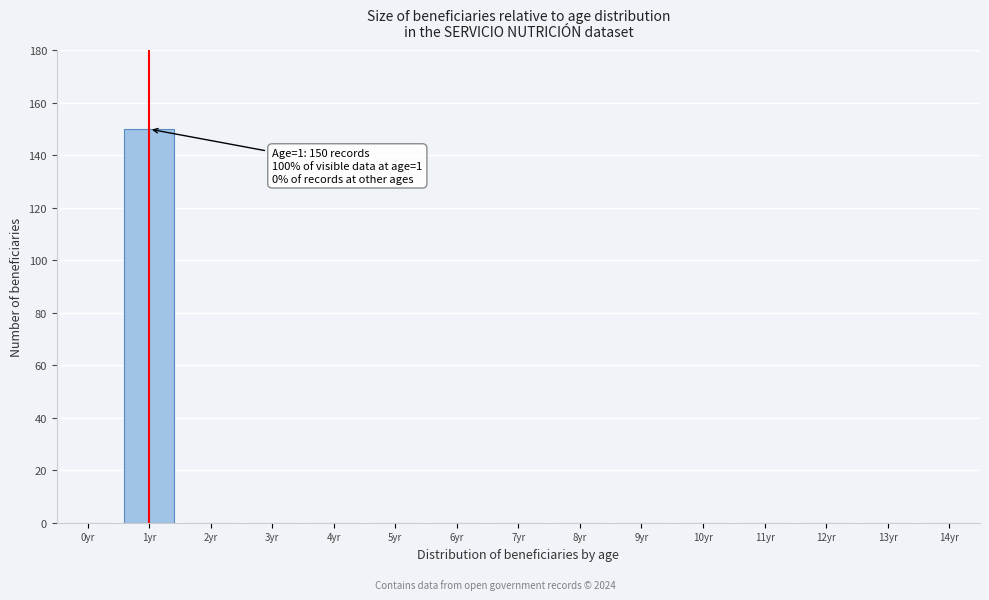

Reading right to left, what are all the values shown in this chart?

14yr=0	13yr=0	12yr=0	11yr=0	10yr=0	9yr=0	8yr=0	7yr=0	6yr=0	5yr=0	4yr=0	3yr=0	2yr=0	1yr=150	0yr=0